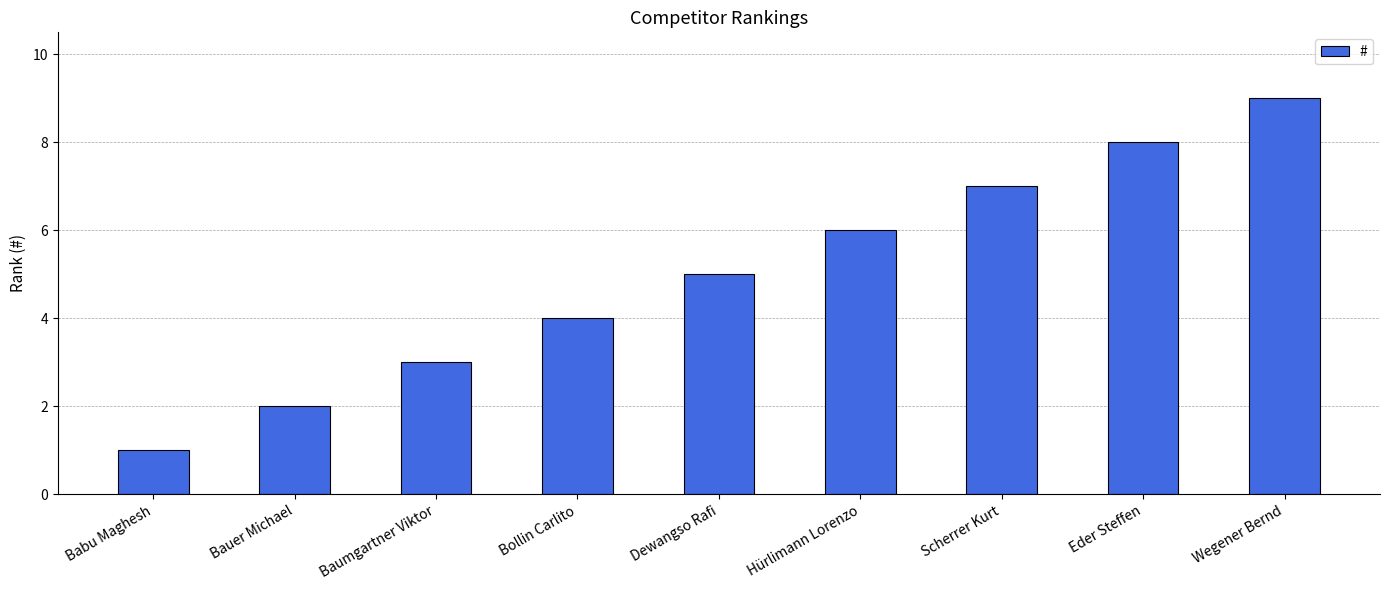

What is the sum of all values?

45